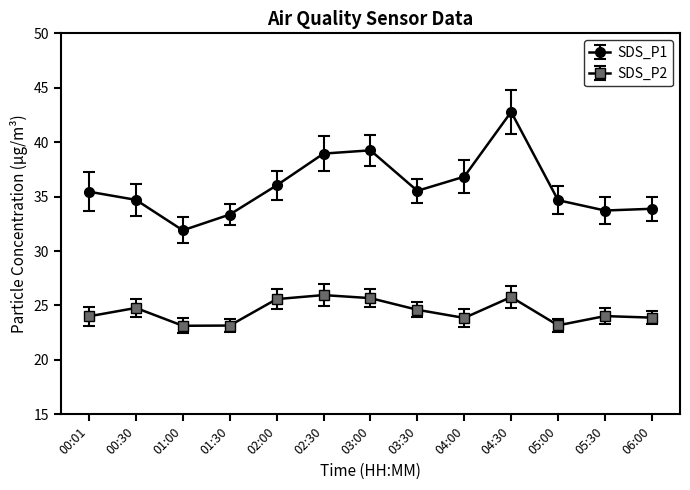

Read the SDS_P1 value at 00:01.

35.5